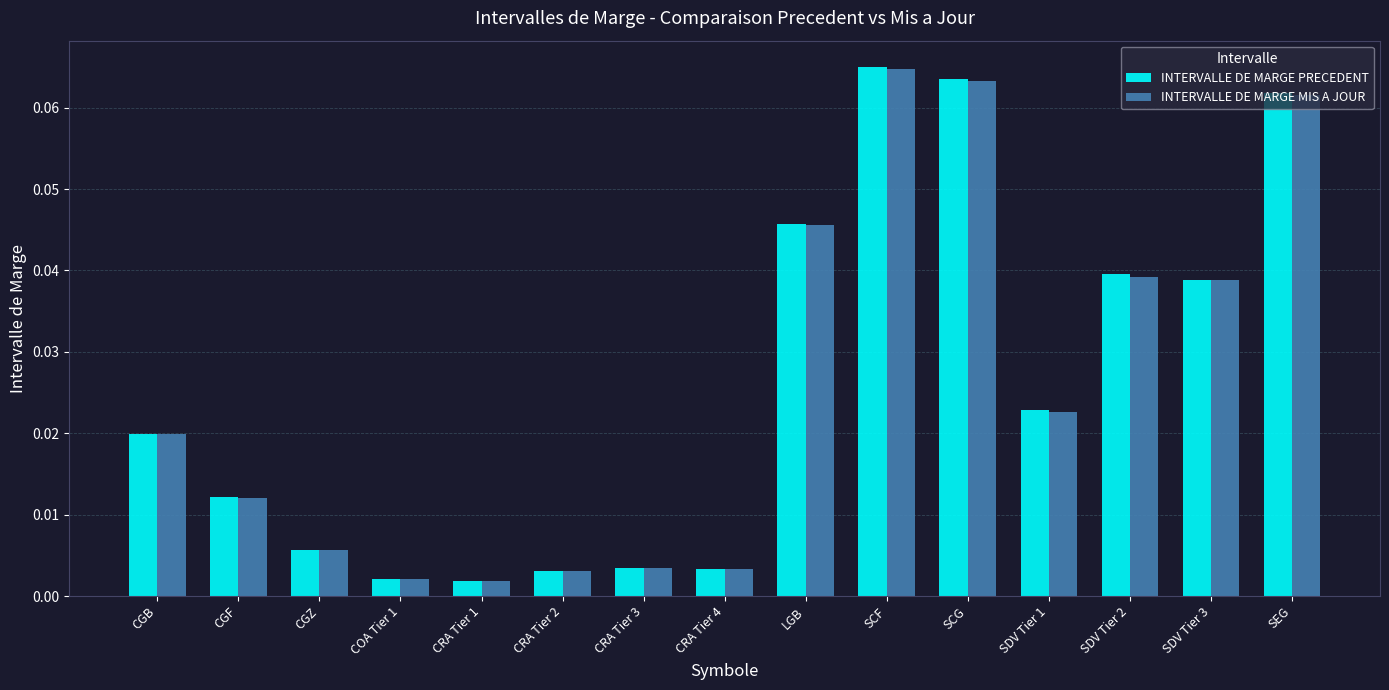

The INTERVALLE DE MARGE PRECEDENT series shows 0.0 at SEG. True or false?

False